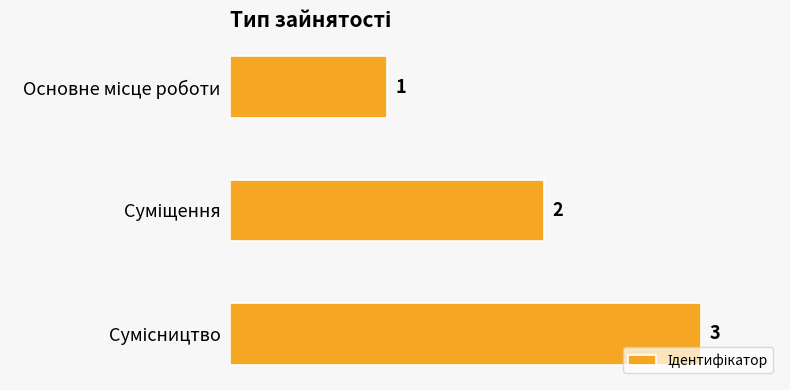

Count the values in the range 1 to 3.

3